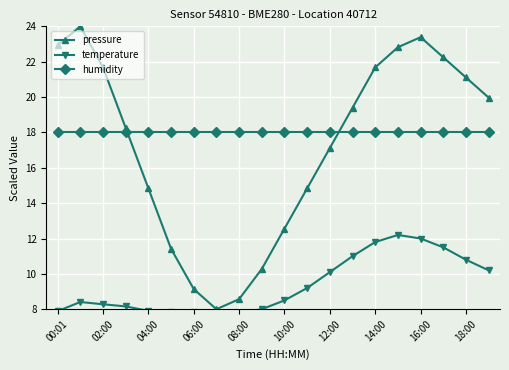

Rank the series by their maximum value, from highest to lowest.

pressure, humidity, temperature